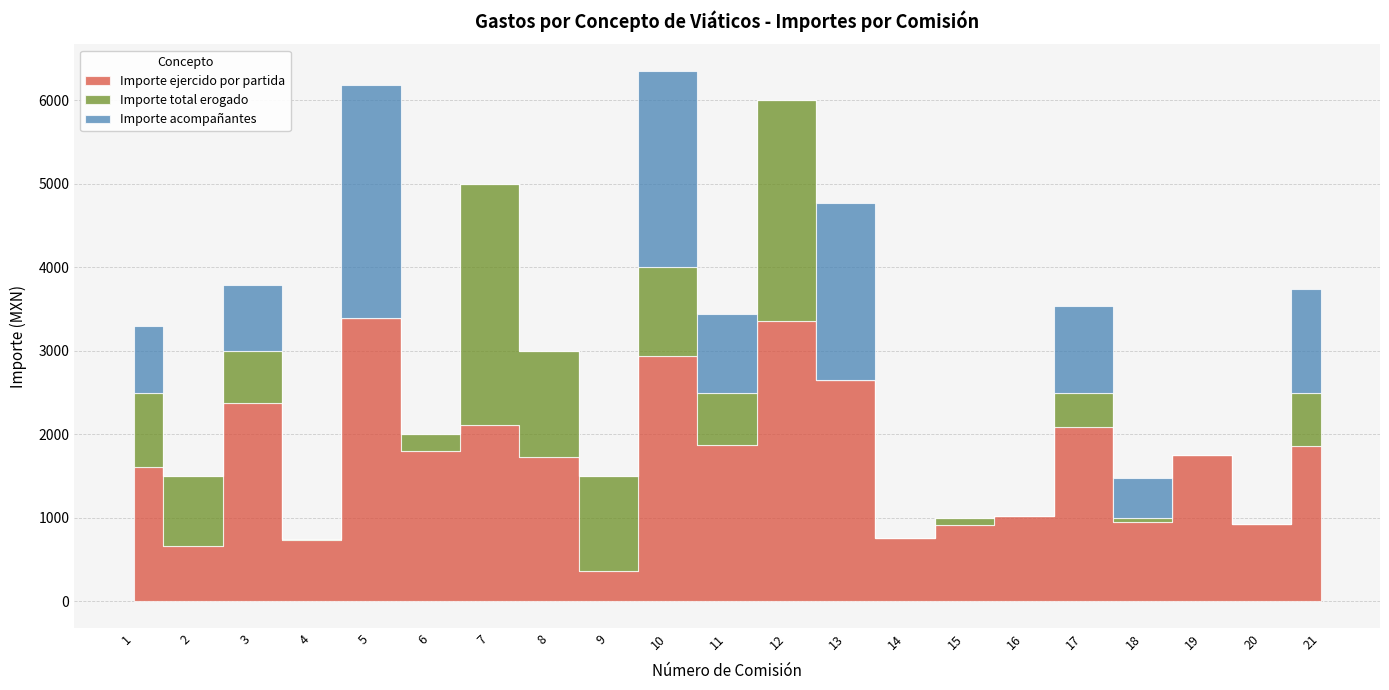

How many lines are shown in the chart?

3